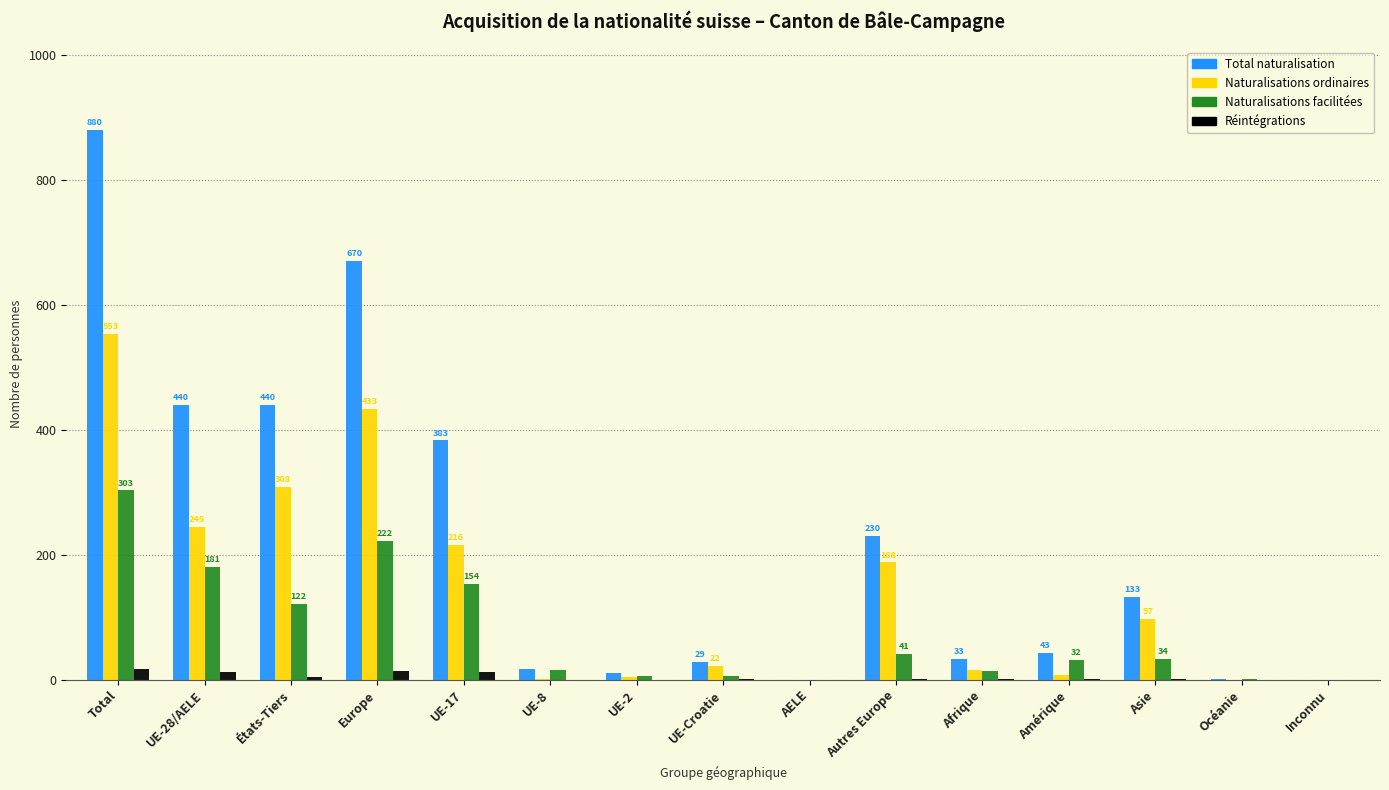

What is the sum of all Réintégrations values?

68